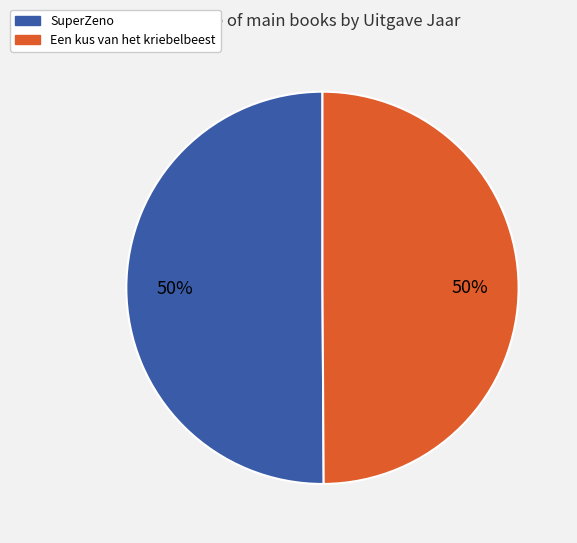

What is the ratio of the value at Een kus van het kriebelbeest to the value at SuperZeno?

1.0